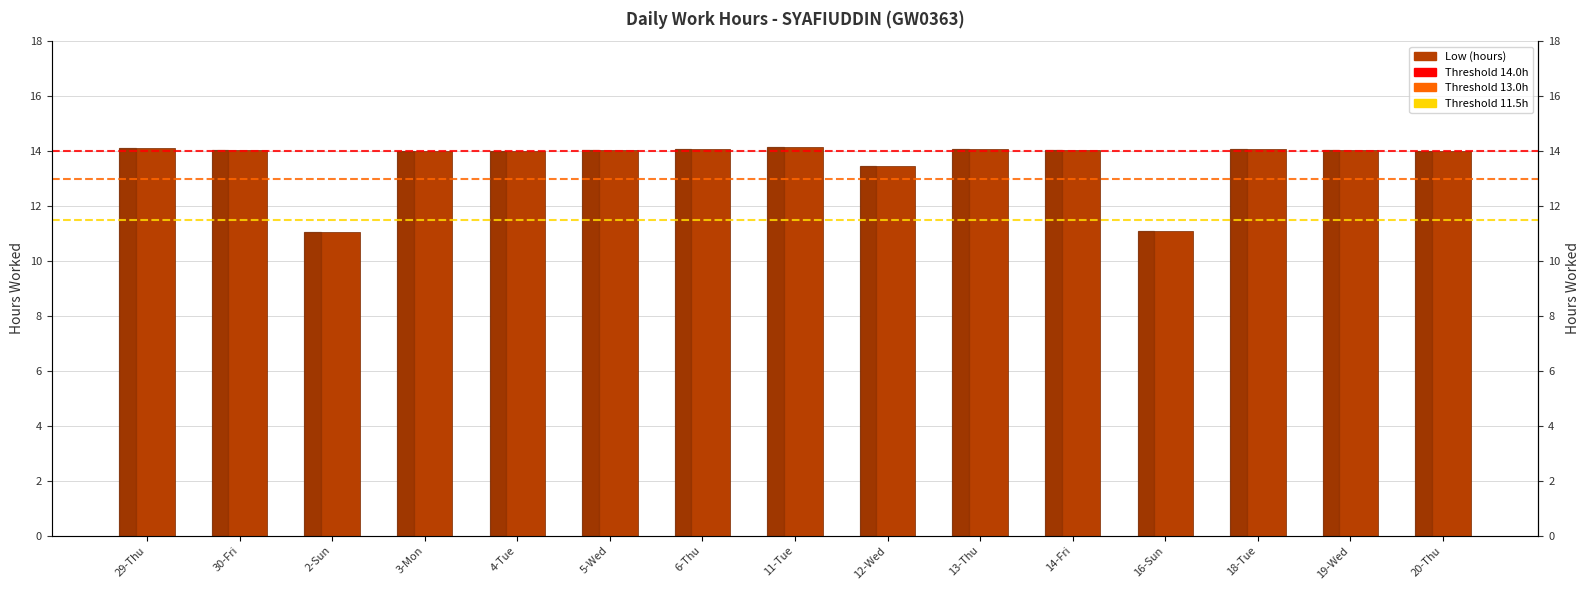

How many bars are there in total?

15